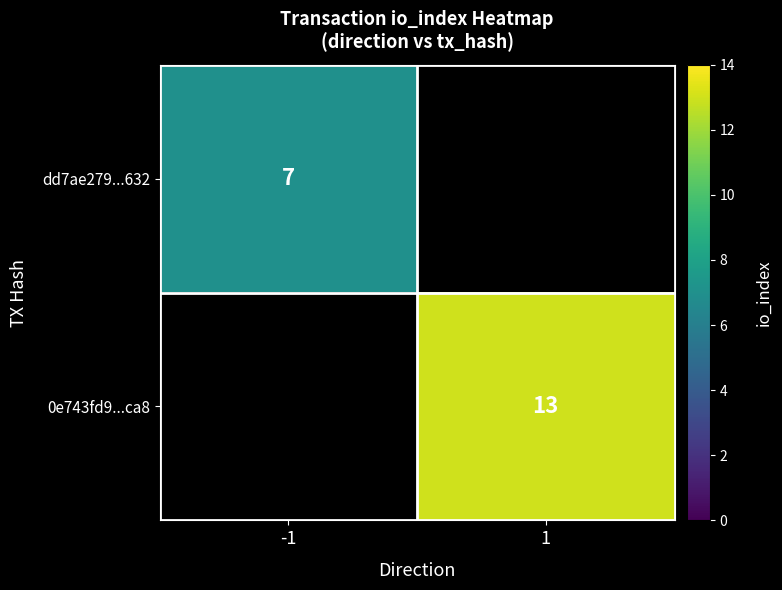

The value of 0e743fd9...ca8 at 1 is 9. True or false?

False